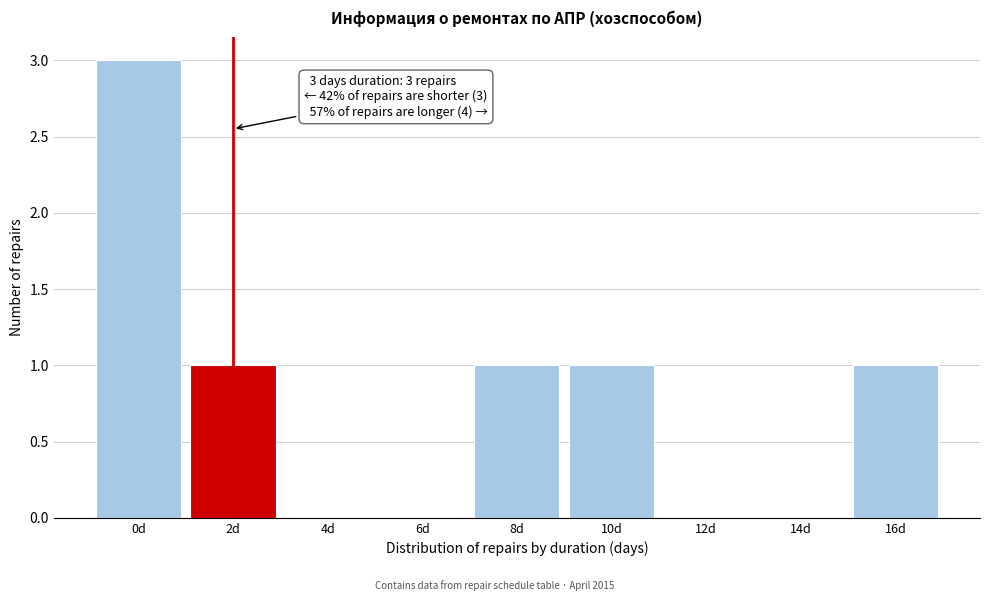

Reading right to left, transcribe all the data shown in this chart.

16d=1	14d=0	12d=0	10d=1	8d=1	6d=0	4d=0	2d=1	0d=3